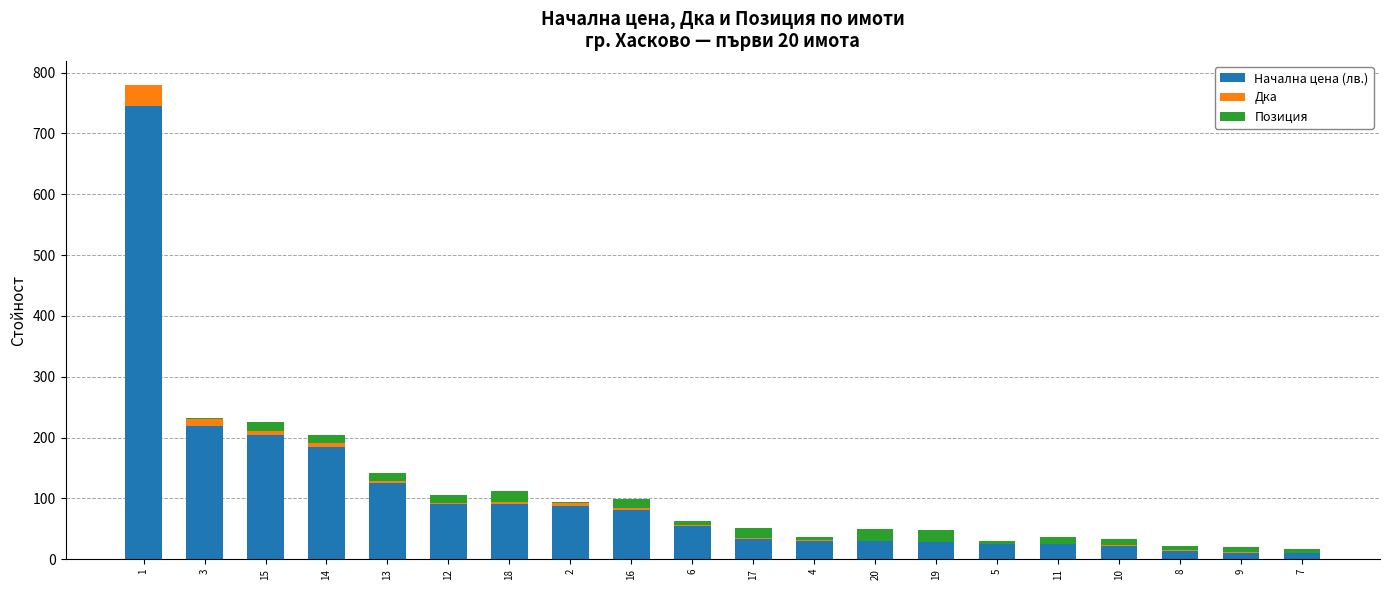

What is the maximum value for Начална цена (лв.)?

745.5